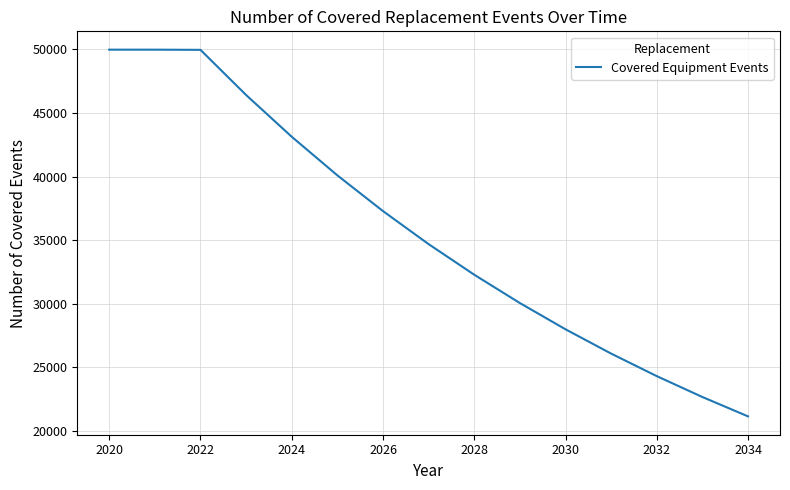

What is the difference between the maximum and minimum values?

28834.5